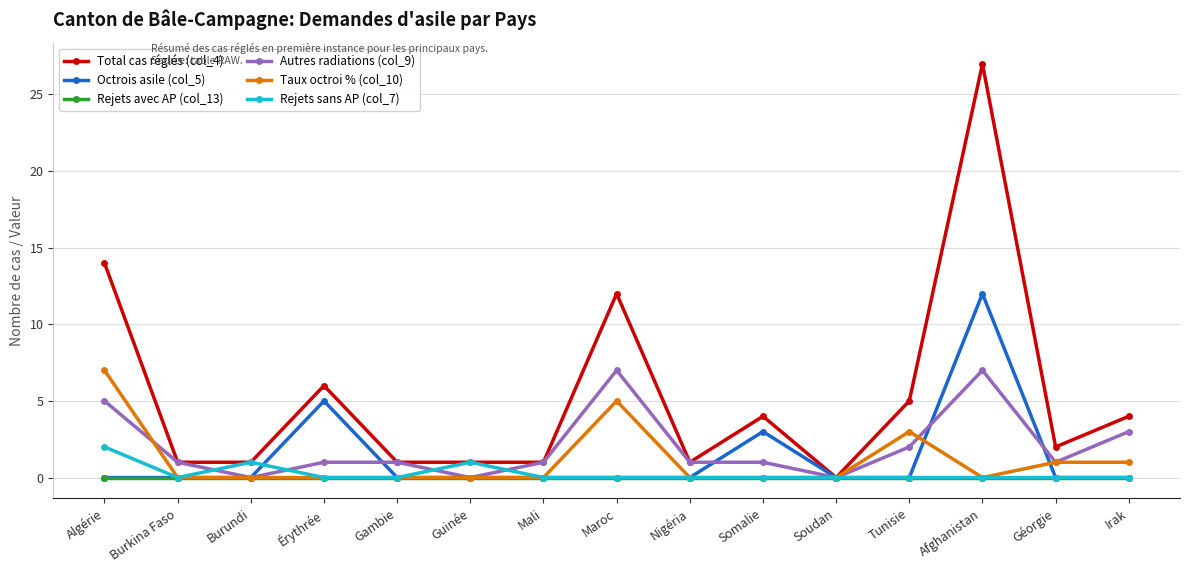

The value of Taux octroi % (col_10) at Afghanistan is 0. True or false?

True